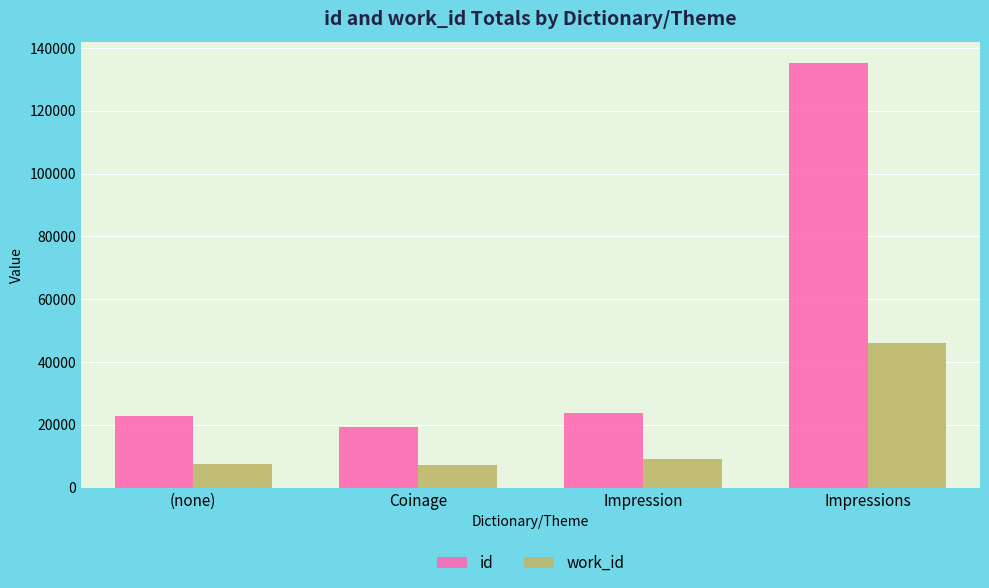

At Coinage, list the series in order from smallest to largest.

work_id, id